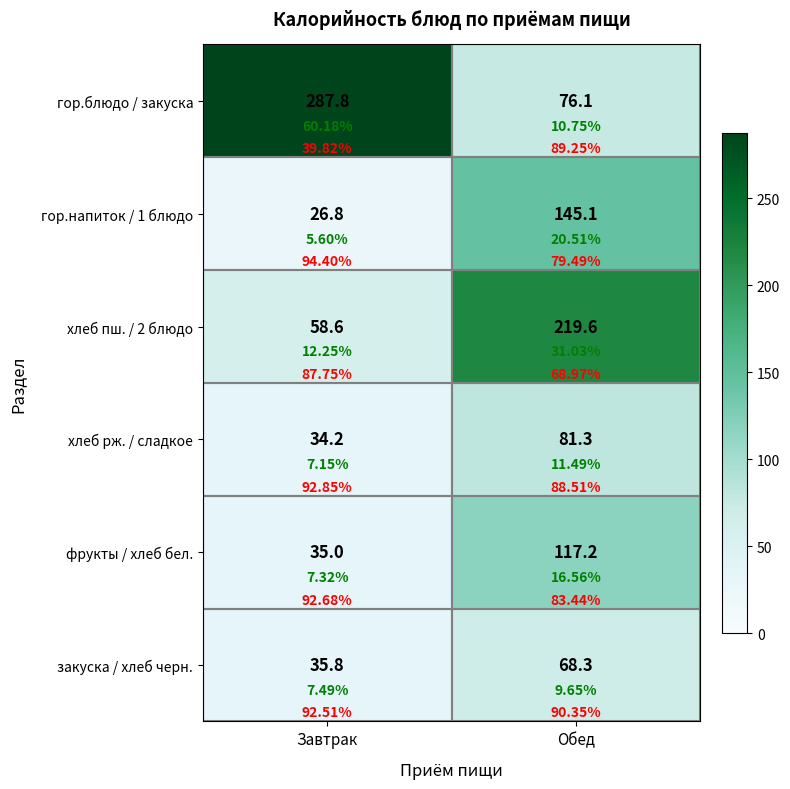

What is the average value of the гор.напиток / 1 блюдо series?

86.0